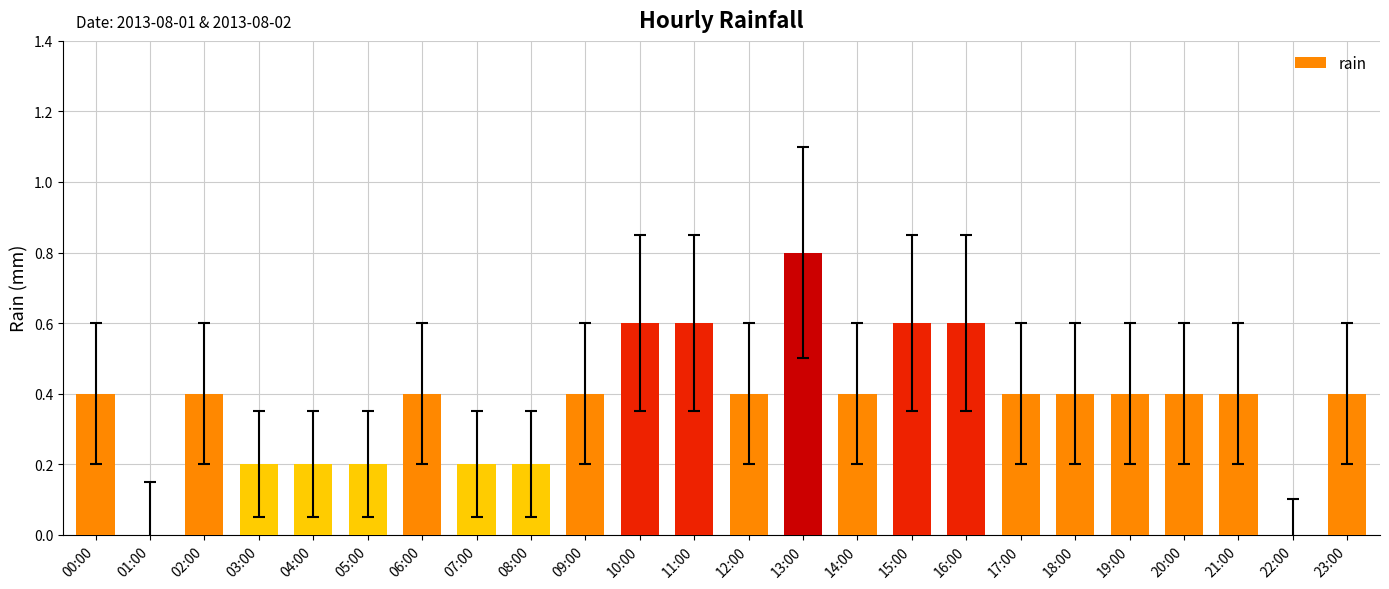

Which has a higher value, 21:00 or 13:00?

13:00